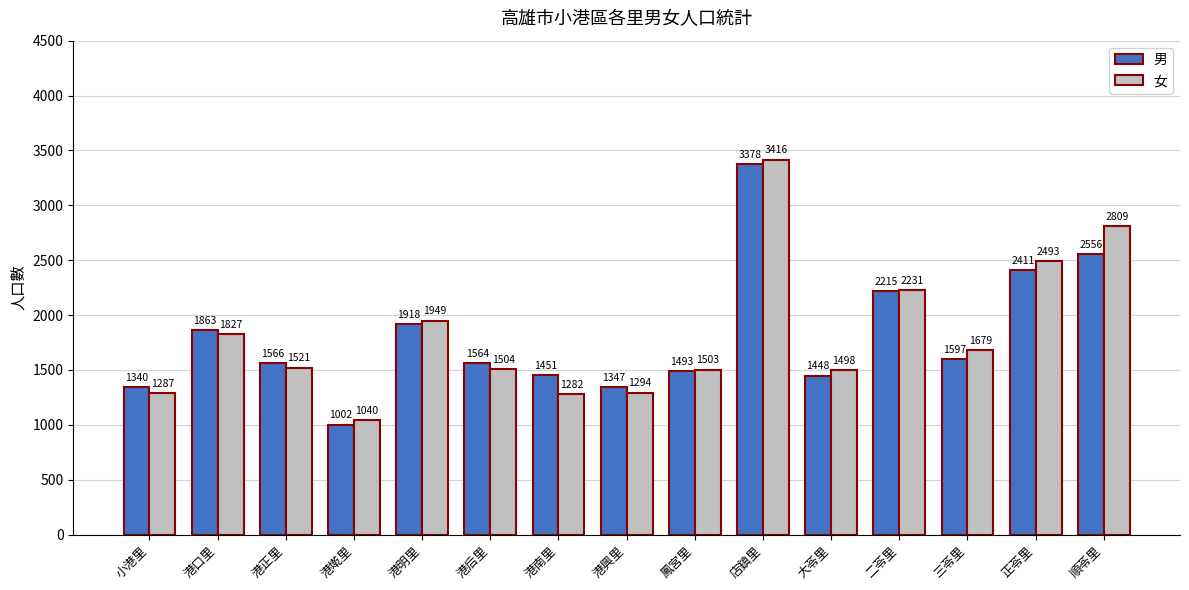

What is the approximate value of 男 at 港墘里, to the nearest 100?

1000